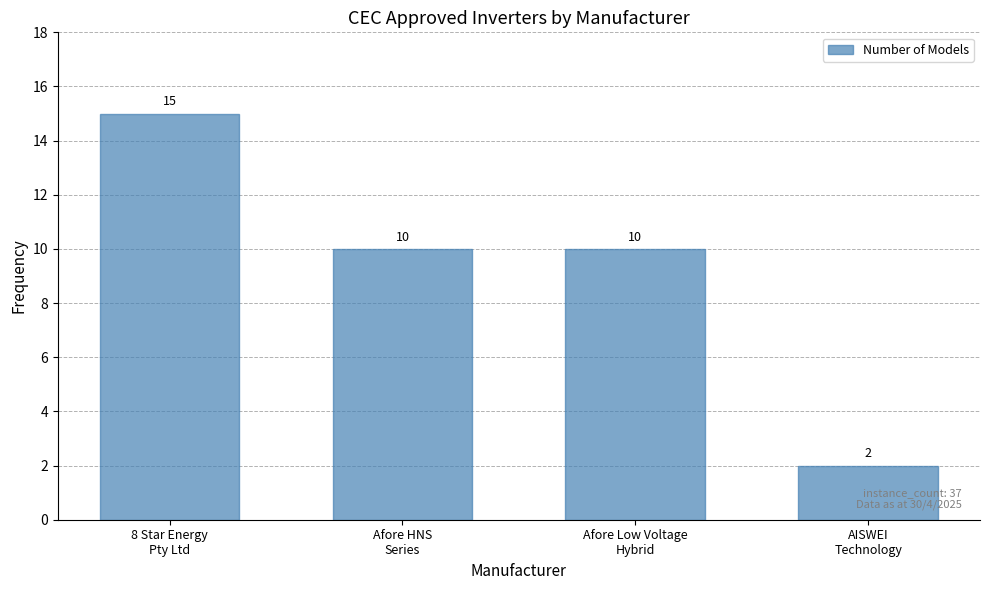

How many values are between 10 and 15?

3